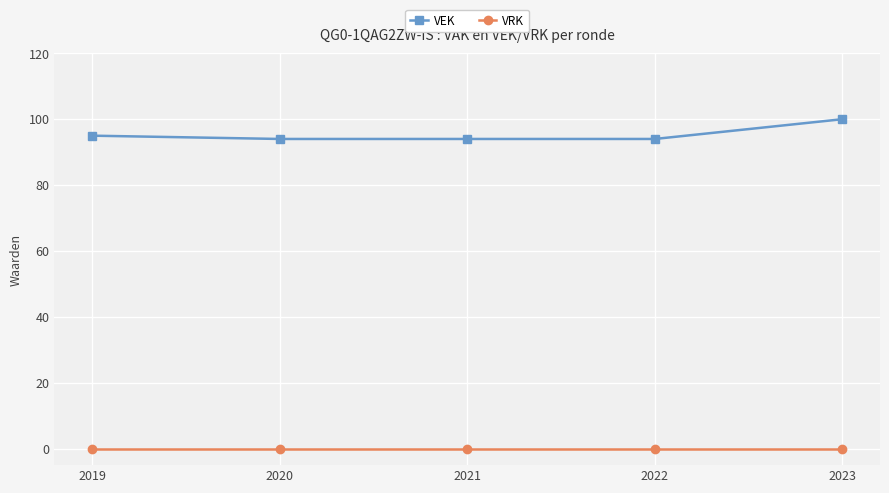

What is the total value across all series at 2023?

100